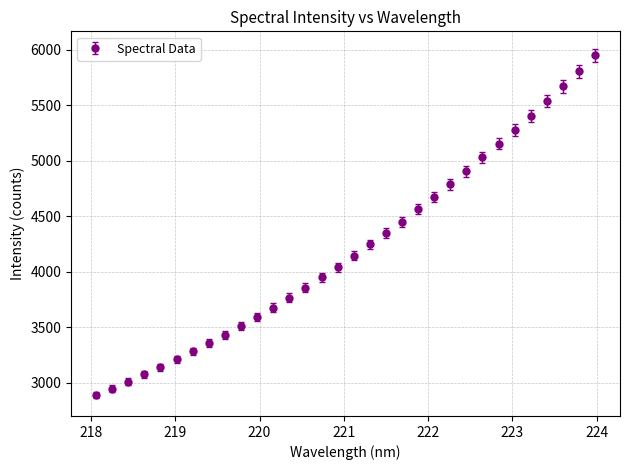

What is the difference between the maximum and minimum values?

3061.8